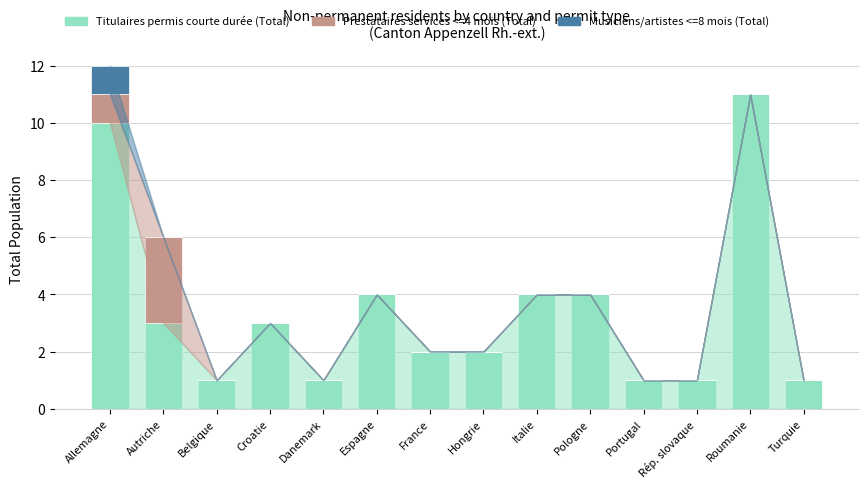

The Titulaires permis courte durée (Total) series shows 11 at Roumanie. True or false?

True